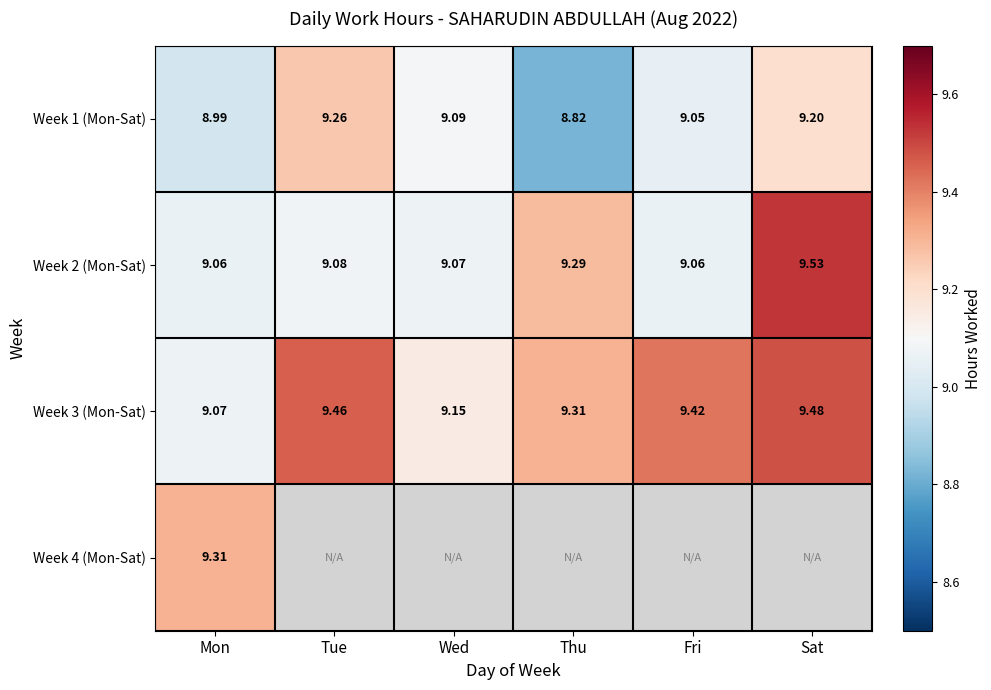

Rank the series at Mon from highest to lowest value.

Week 4 (Mon-Sat), Week 3 (Mon-Sat), Week 2 (Mon-Sat), Week 1 (Mon-Sat)